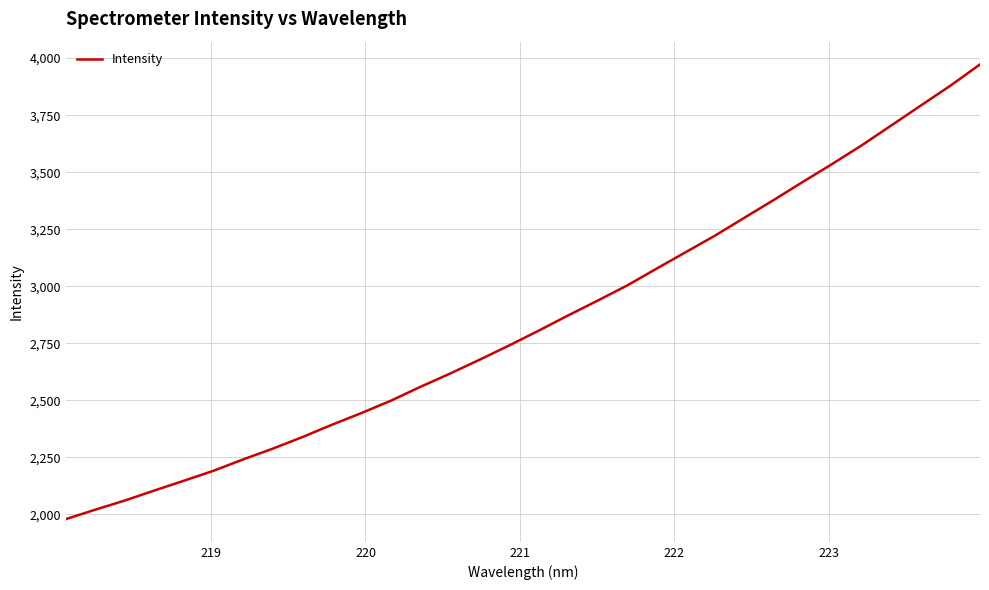

What is the smallest value displayed?

1979.6